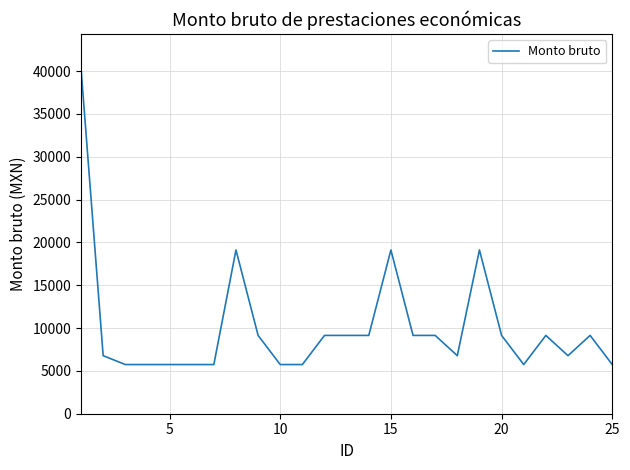

Count the number of categories in the chart.

25